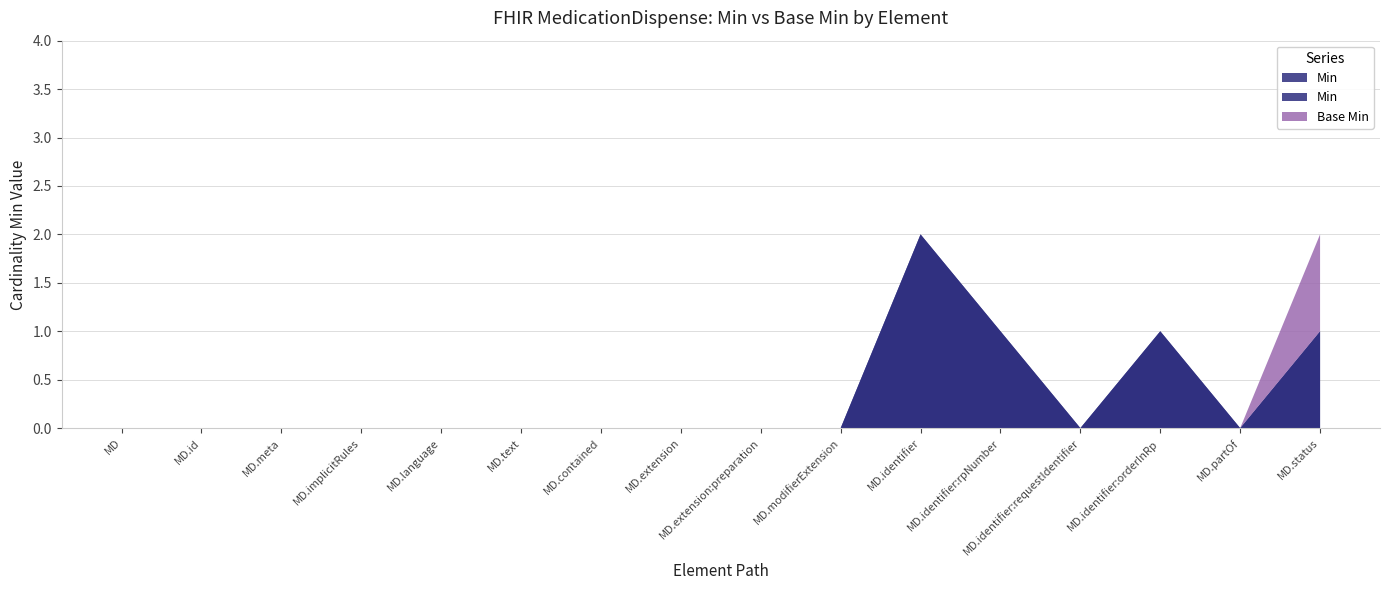

Reading left to right, what are all the values shown in this chart?

Min: 0	0	0	0	0	0	0	0	0	0	2	1	0	1	0	1
Base Min: 0	0	0	0	0	0	0	0	0	0	0	0	0	0	0	1